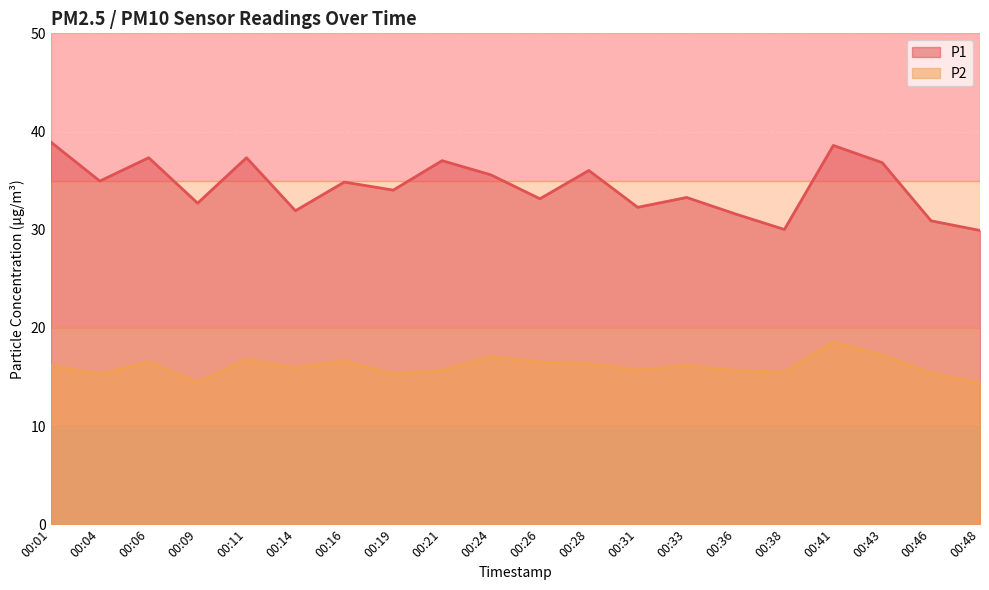

Between 00:06 and 00:16, which is larger?

00:06